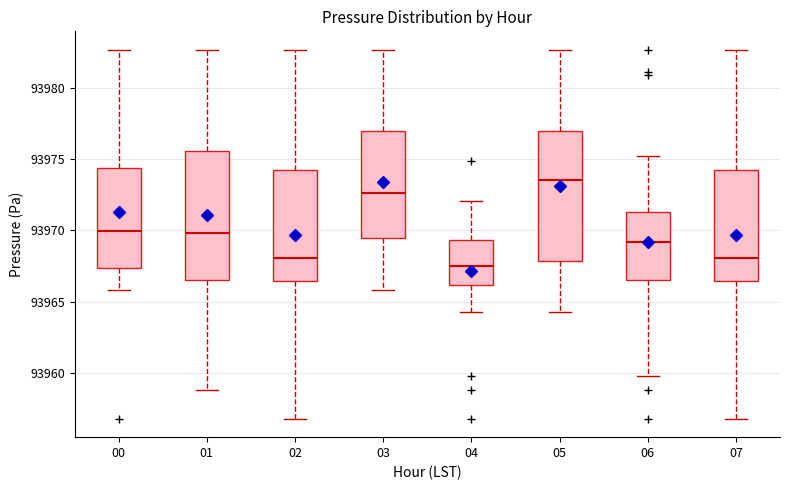

Reading left to right, transcribe this box plot: for each box, give where its median line is, the range the box spans, and where its two whiskers end, as read against the y-axis. The values are not printed on the chart, so give them approximately, as read against the axis.

00: median 93970.0, box 93967.5 to 93974.5, whiskers 93966.0 to 93982.5
01: median 93970.0, box 93966.5 to 93975.5, whiskers 93959.0 to 93982.5
02: median 93968.0, box 93966.5 to 93974.5, whiskers 93957.0 to 93982.5
03: median 93972.5, box 93969.5 to 93977.0, whiskers 93966.0 to 93982.5
04: median 93967.5, box 93966.0 to 93969.5, whiskers 93964.5 to 93972.0
05: median 93973.5, box 93968.0 to 93977.0, whiskers 93964.5 to 93982.5
06: median 93969.0, box 93966.5 to 93971.5, whiskers 93960.0 to 93975.0
07: median 93968.0, box 93966.5 to 93974.5, whiskers 93957.0 to 93982.5